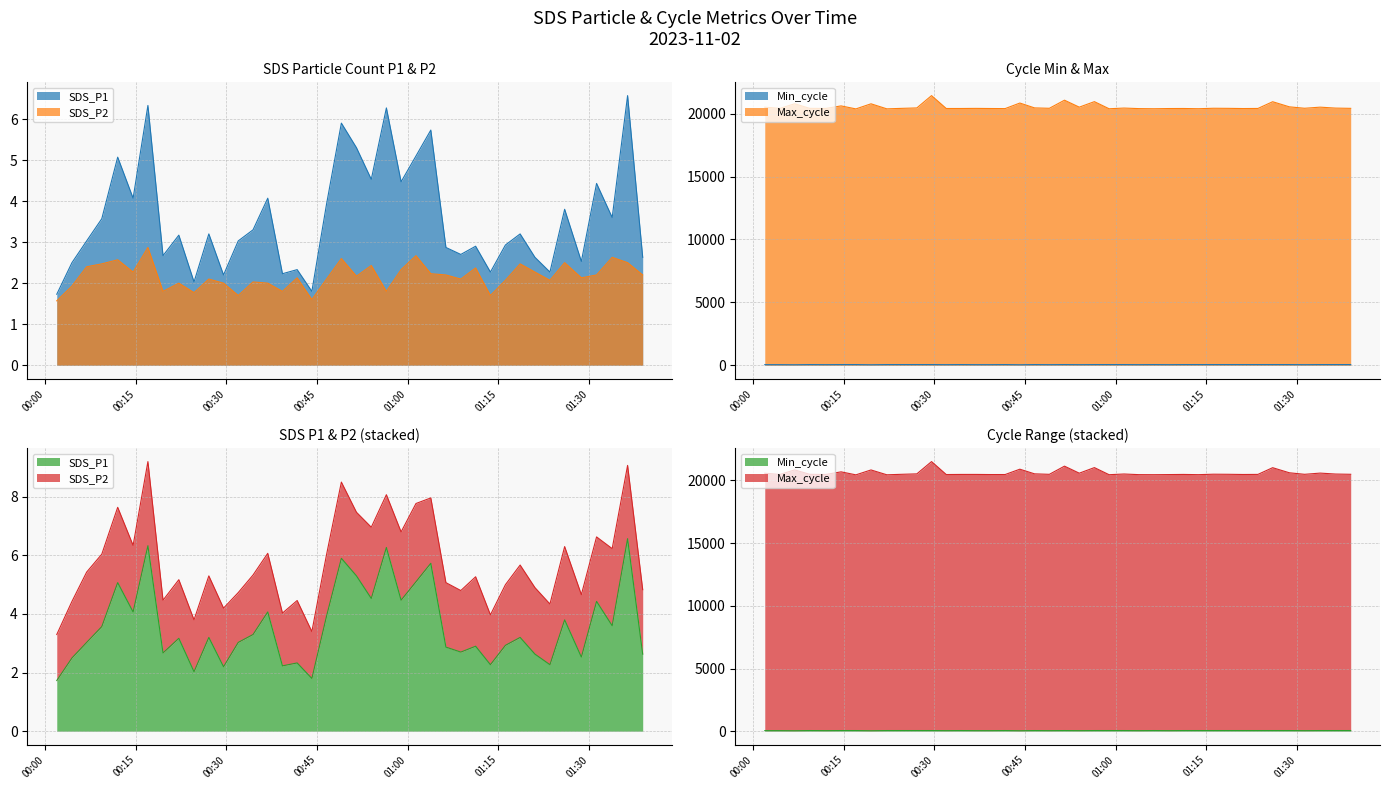

Does the chart display data point markers on the line(s)?

No